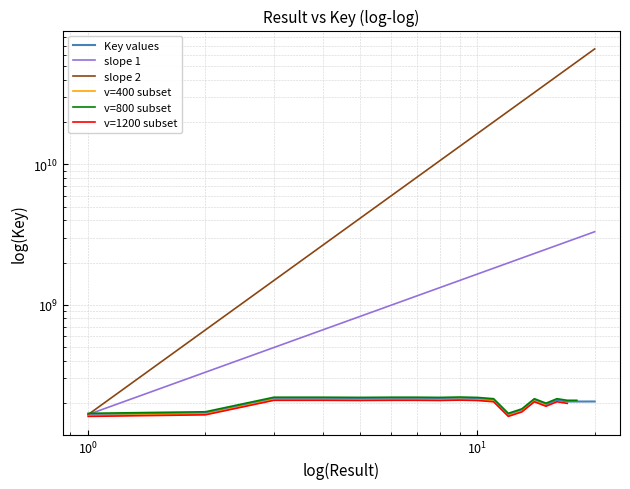

How many points are higher than both their immediate neighbors (excluding endpoints)?

6